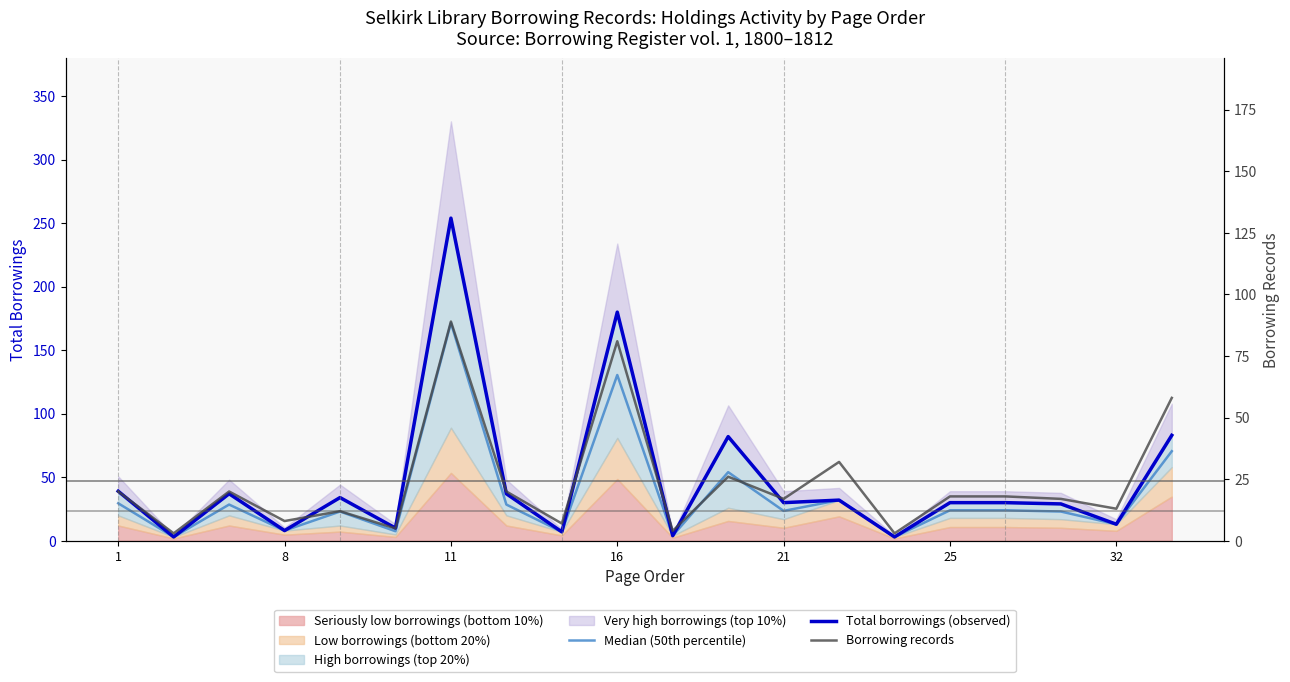

Is it true that Total borrowings (observed) equals 32.0 at 13?

True